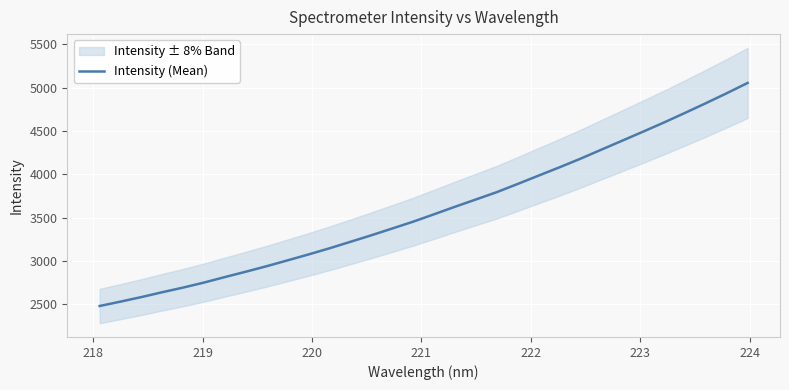

What is the minimum value for Intensity (Mean)?

2481.0